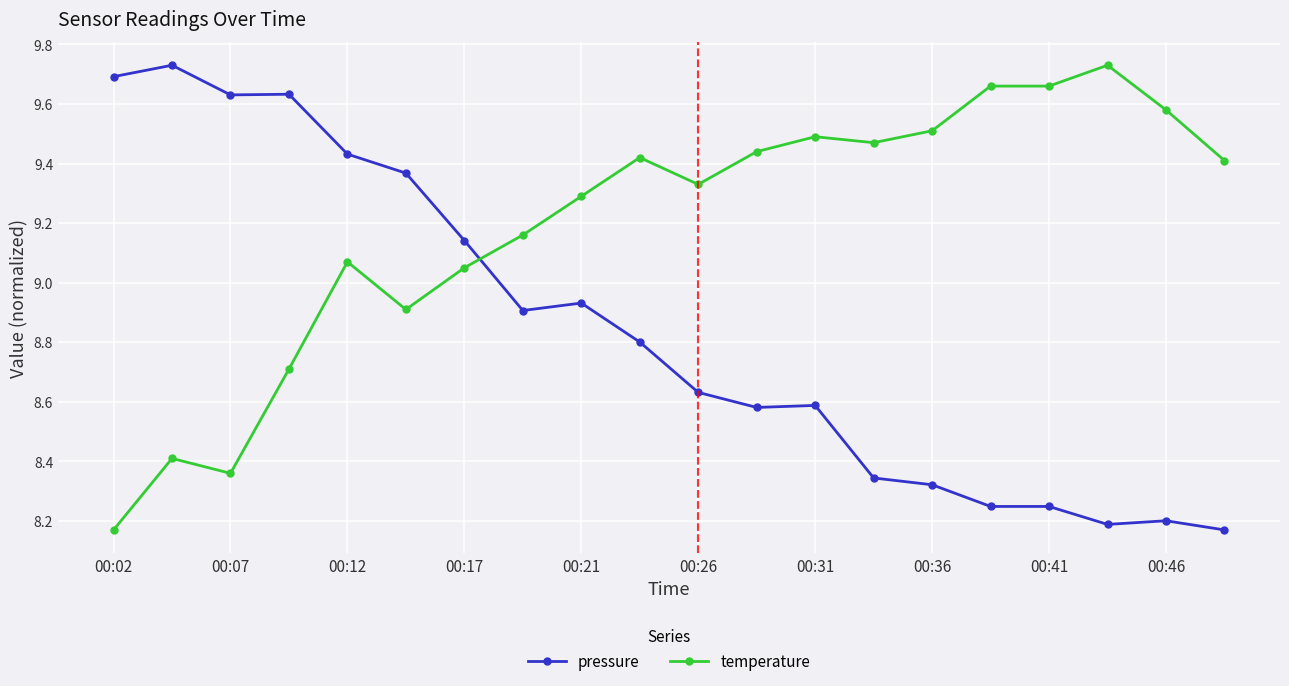

Rank the series by their average value, from highest to lowest.

temperature, pressure